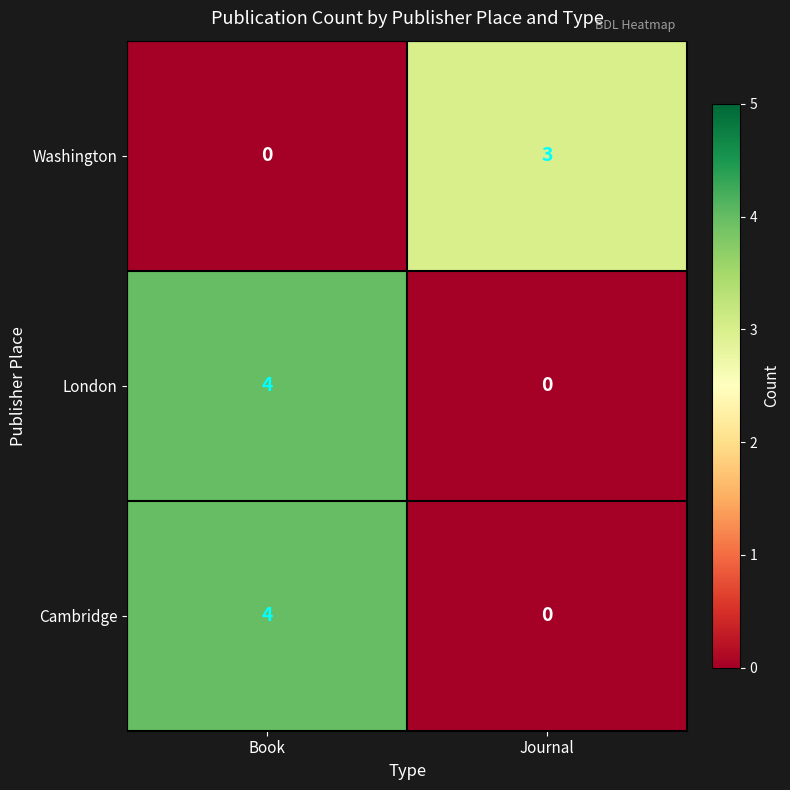

List the labels in order of London value, largest first.

Book, Journal